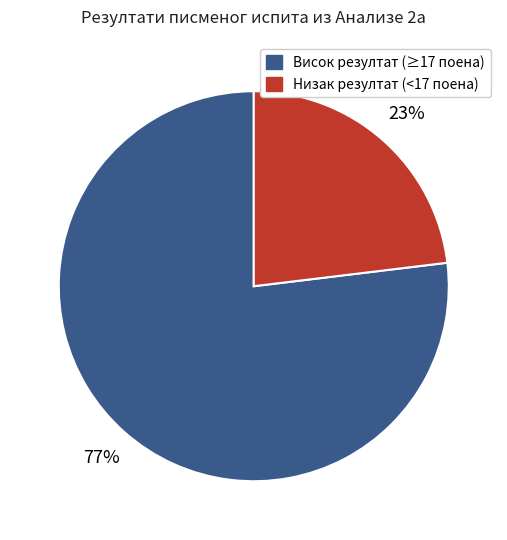

What is the smallest slice in the pie chart?

Низак резултат (<17 поена)